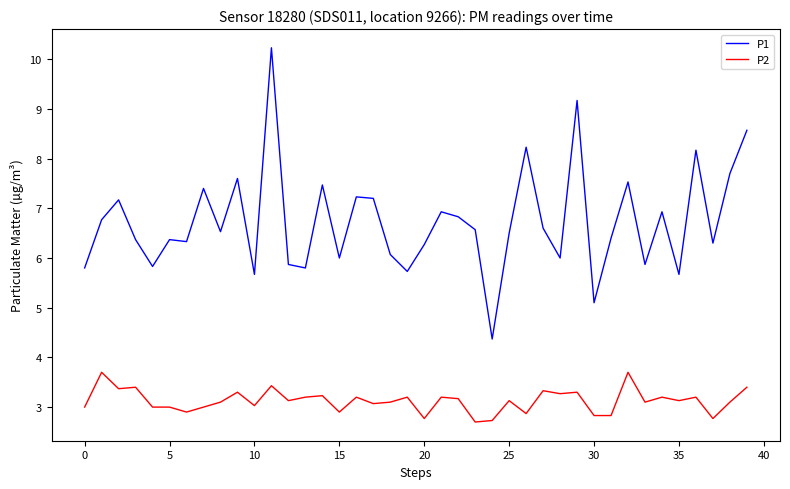

Reading left to right, what are all the values shown in this chart?

P1: 5.8	6.8	7.2	6.4	5.8	6.4	6.3	7.4	6.5	7.6	5.7	10.2	5.9	5.8	7.5	6.0	7.2	7.2	6.1	5.7	6.3	6.9	6.8	6.6	4.4	6.5	8.2	6.6	6.0	9.2	5.1	6.4	7.5	5.9	6.9	5.7	8.2	6.3	7.7	8.6
P2: 3.0	3.7	3.4	3.4	3.0	3.0	2.9	3.0	3.1	3.3	3.0	3.4	3.1	3.2	3.2	2.9	3.2	3.1	3.1	3.2	2.8	3.2	3.2	2.7	2.7	3.1	2.9	3.3	3.3	3.3	2.8	2.8	3.7	3.1	3.2	3.1	3.2	2.8	3.1	3.4